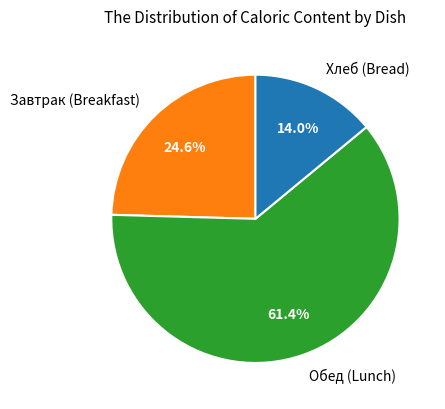

Does Завтрак (Breakfast) represent more than half of the total?

No